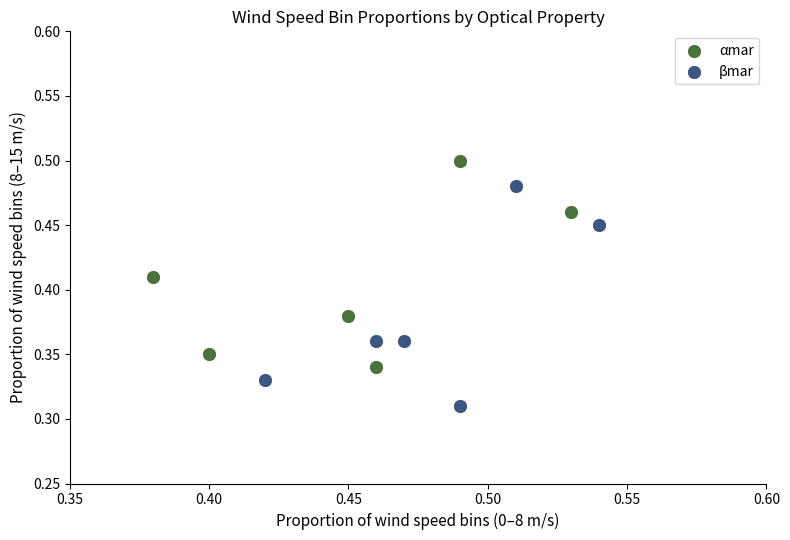

Which series contains the lowest Y value?

βmar